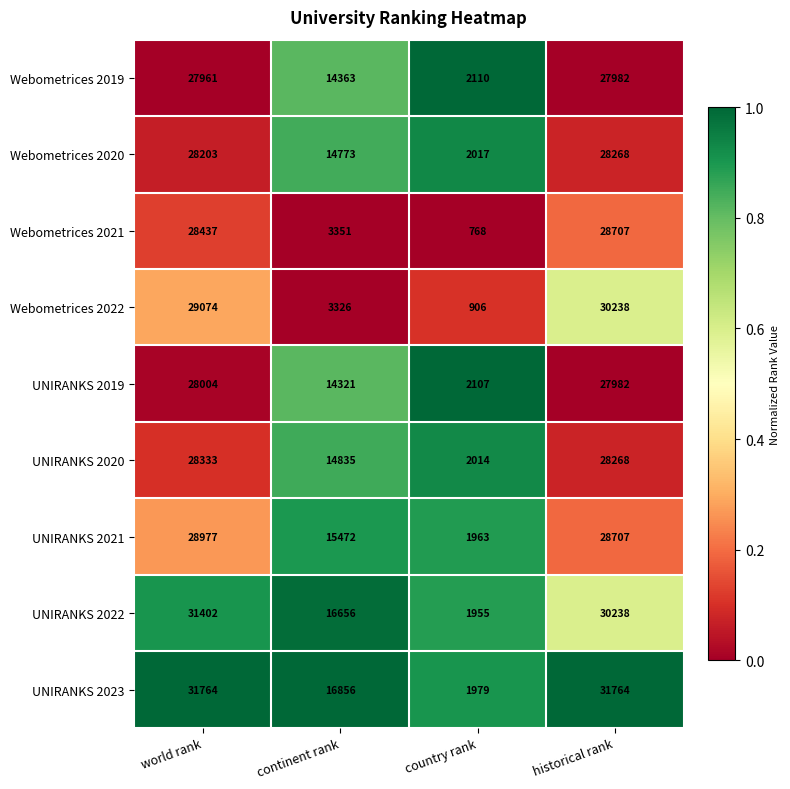

Which category has the lowest value across all series?

country rank